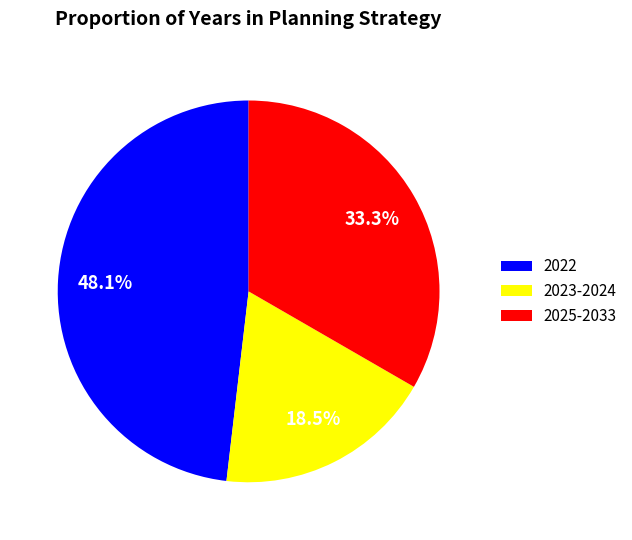

What is the largest slice in the pie chart?

2022